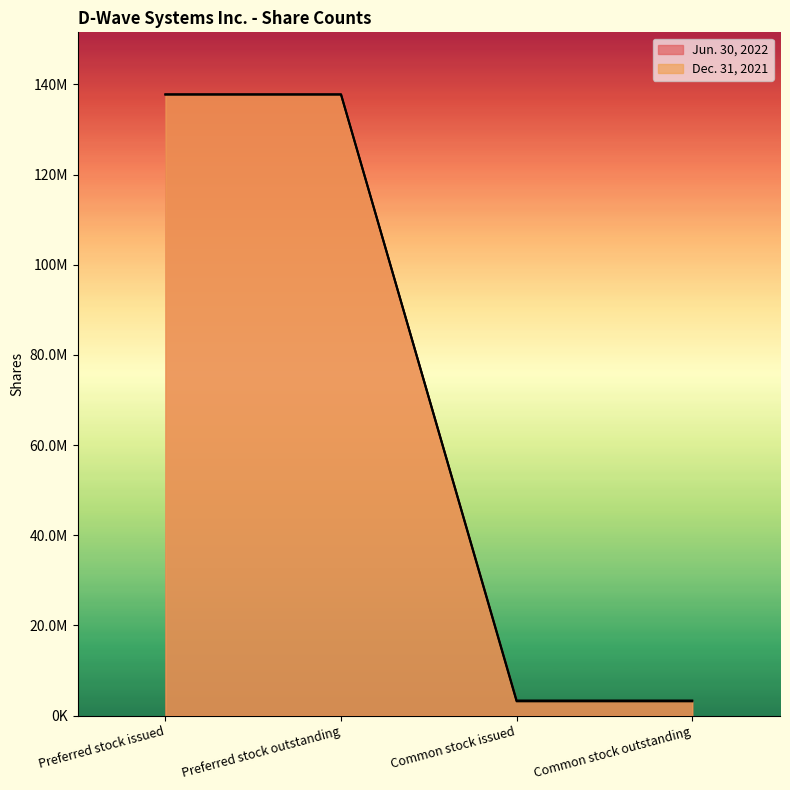

True or false: Jun. 30, 2022 has a value of 3166949 at Common stock issued.

True